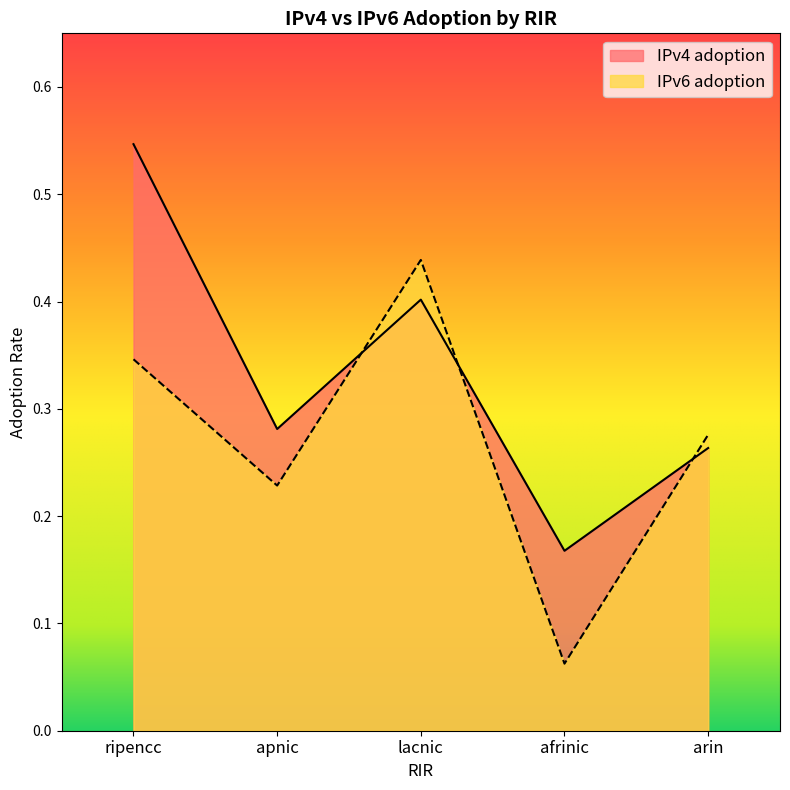

What is the label of the 1st point from the right?

arin